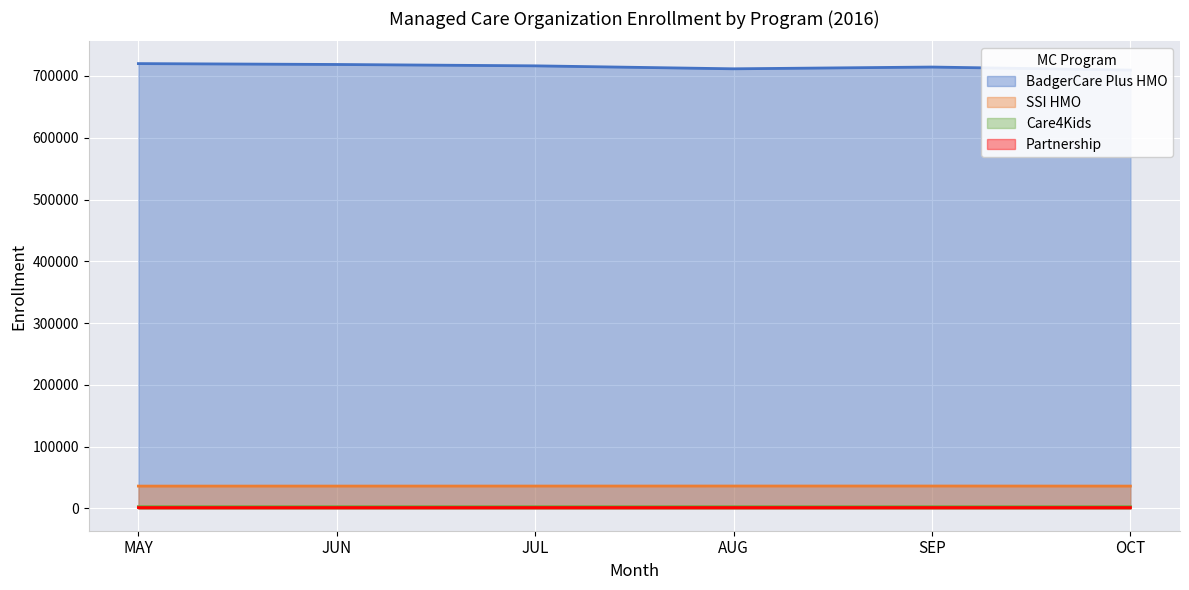

What is the approximate value of Partnership at OCT, to the nearest 10?

1510